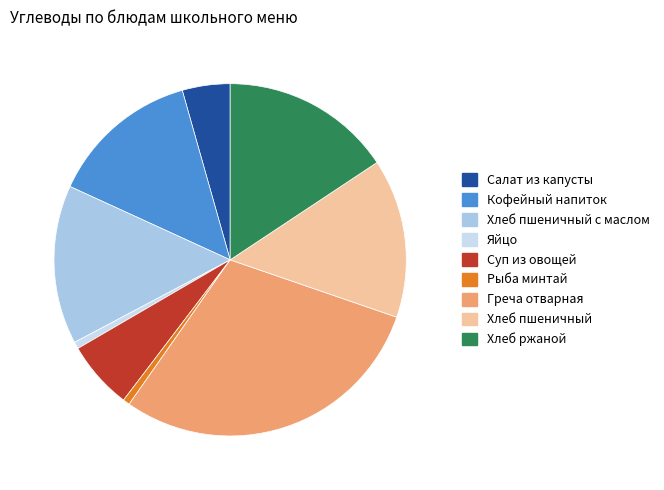

Which slice is the largest?

Греча отварная